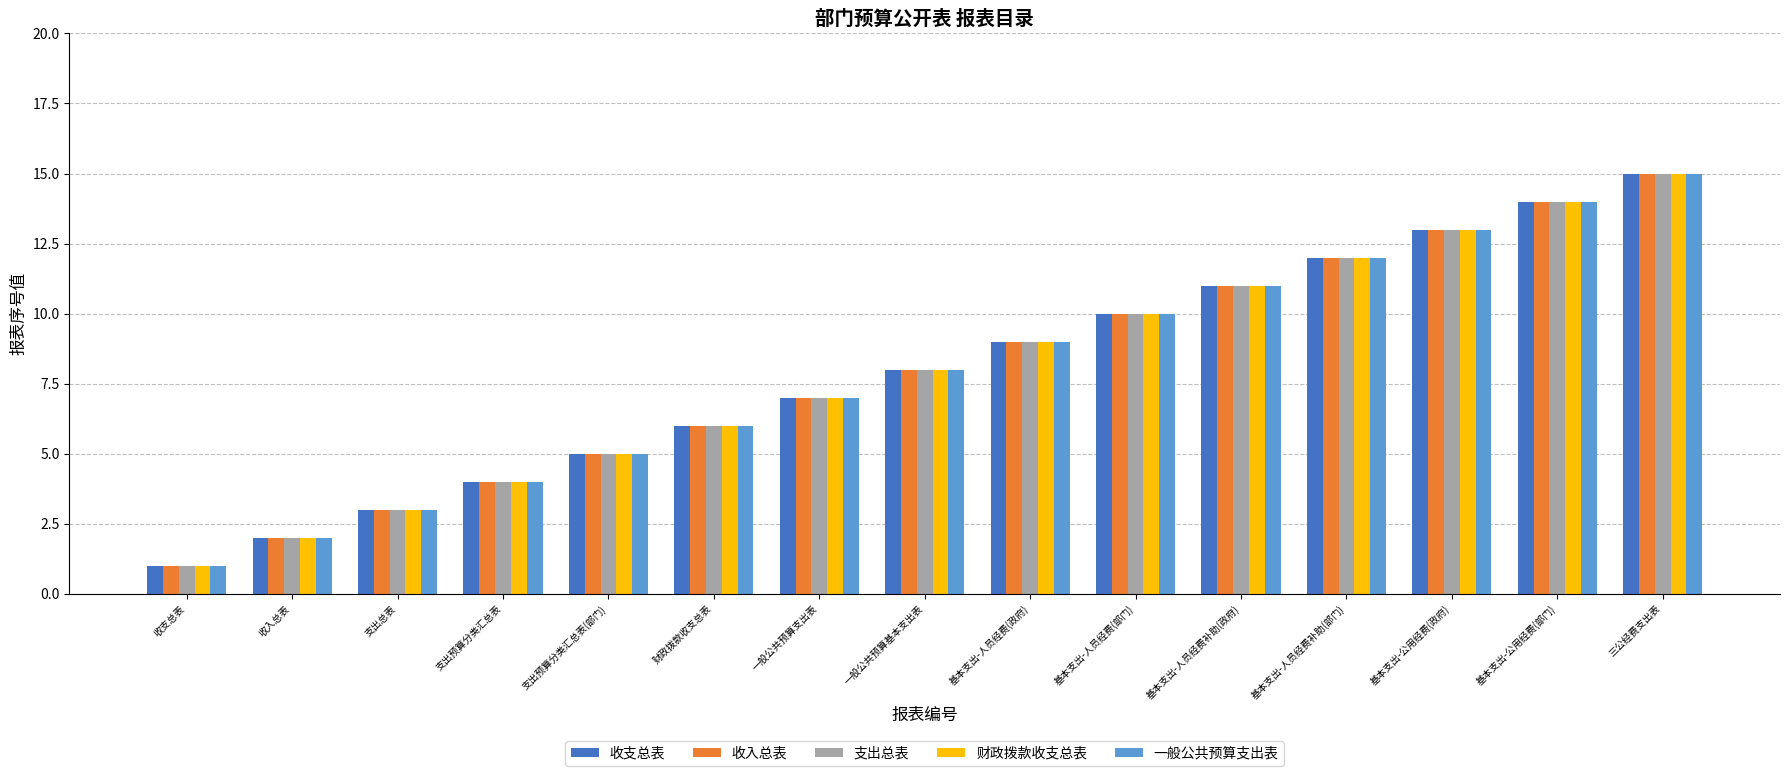

Reading right to left, transcribe all the data shown in this chart.

收支总表: 三公经费支出表=15	基本支出-公用经费(部门)=14	基本支出-公用经费(政府)=13	基本支出-人员经费补助(部门)=12	基本支出-人员经费补助(政府)=11	基本支出-人员经费(部门)=10	基本支出-人员经费(政府)=9	一般公共预算基本支出表=8	一般公共预算支出表=7	财政拨款收支总表=6	支出预算分类汇总表(部门)=5	支出预算分类汇总表=4	支出总表=3	收入总表=2	收支总表=1
收入总表: 三公经费支出表=15	基本支出-公用经费(部门)=14	基本支出-公用经费(政府)=13	基本支出-人员经费补助(部门)=12	基本支出-人员经费补助(政府)=11	基本支出-人员经费(部门)=10	基本支出-人员经费(政府)=9	一般公共预算基本支出表=8	一般公共预算支出表=7	财政拨款收支总表=6	支出预算分类汇总表(部门)=5	支出预算分类汇总表=4	支出总表=3	收入总表=2	收支总表=1
支出总表: 三公经费支出表=15	基本支出-公用经费(部门)=14	基本支出-公用经费(政府)=13	基本支出-人员经费补助(部门)=12	基本支出-人员经费补助(政府)=11	基本支出-人员经费(部门)=10	基本支出-人员经费(政府)=9	一般公共预算基本支出表=8	一般公共预算支出表=7	财政拨款收支总表=6	支出预算分类汇总表(部门)=5	支出预算分类汇总表=4	支出总表=3	收入总表=2	收支总表=1
财政拨款收支总表: 三公经费支出表=15	基本支出-公用经费(部门)=14	基本支出-公用经费(政府)=13	基本支出-人员经费补助(部门)=12	基本支出-人员经费补助(政府)=11	基本支出-人员经费(部门)=10	基本支出-人员经费(政府)=9	一般公共预算基本支出表=8	一般公共预算支出表=7	财政拨款收支总表=6	支出预算分类汇总表(部门)=5	支出预算分类汇总表=4	支出总表=3	收入总表=2	收支总表=1
一般公共预算支出表: 三公经费支出表=15	基本支出-公用经费(部门)=14	基本支出-公用经费(政府)=13	基本支出-人员经费补助(部门)=12	基本支出-人员经费补助(政府)=11	基本支出-人员经费(部门)=10	基本支出-人员经费(政府)=9	一般公共预算基本支出表=8	一般公共预算支出表=7	财政拨款收支总表=6	支出预算分类汇总表(部门)=5	支出预算分类汇总表=4	支出总表=3	收入总表=2	收支总表=1